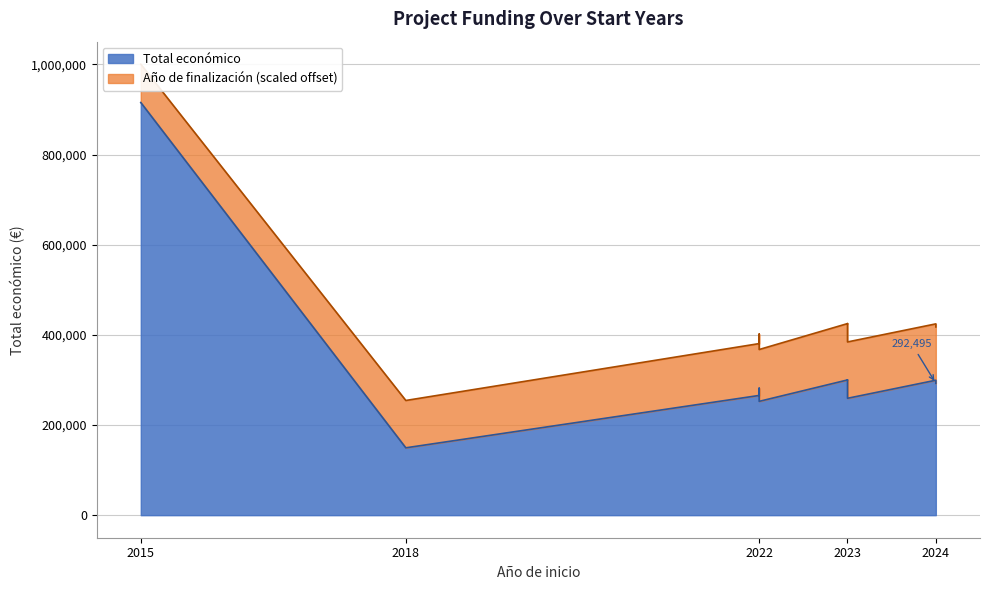

True or false: Total económico and Año de finalización intersect in this chart.

False